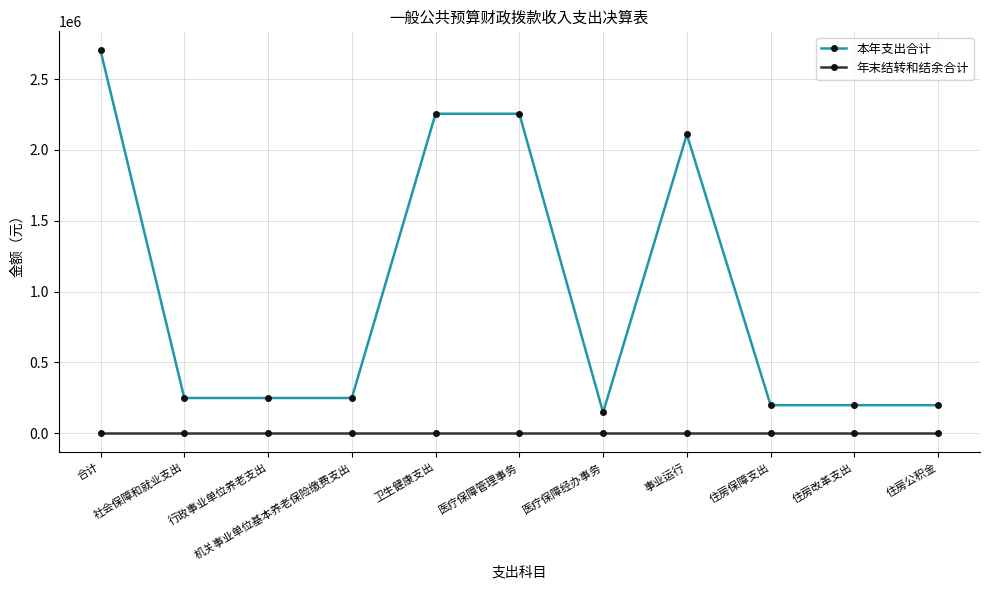

Reading left to right, list all the values displayed in this chart.

本年支出合计: 合计=2701845.4	社会保障和就业支出=248527.3	行政事业单位养老支出=248527.3	机关事业单位基本养老保险缴费支出=248527.3	卫生健康支出=2255345.1	医疗保障管理事务=2255345.1	医疗保障经办事务=146570.0	事业运行=2108775.1	住房保障支出=197973.0	住房改革支出=197973.0	住房公积金=197973.0
年末结转和结余合计: 合计=0.0	社会保障和就业支出=0.0	行政事业单位养老支出=0.0	机关事业单位基本养老保险缴费支出=0.0	卫生健康支出=0.0	医疗保障管理事务=0.0	医疗保障经办事务=0.0	事业运行=0.0	住房保障支出=0.0	住房改革支出=0.0	住房公积金=0.0